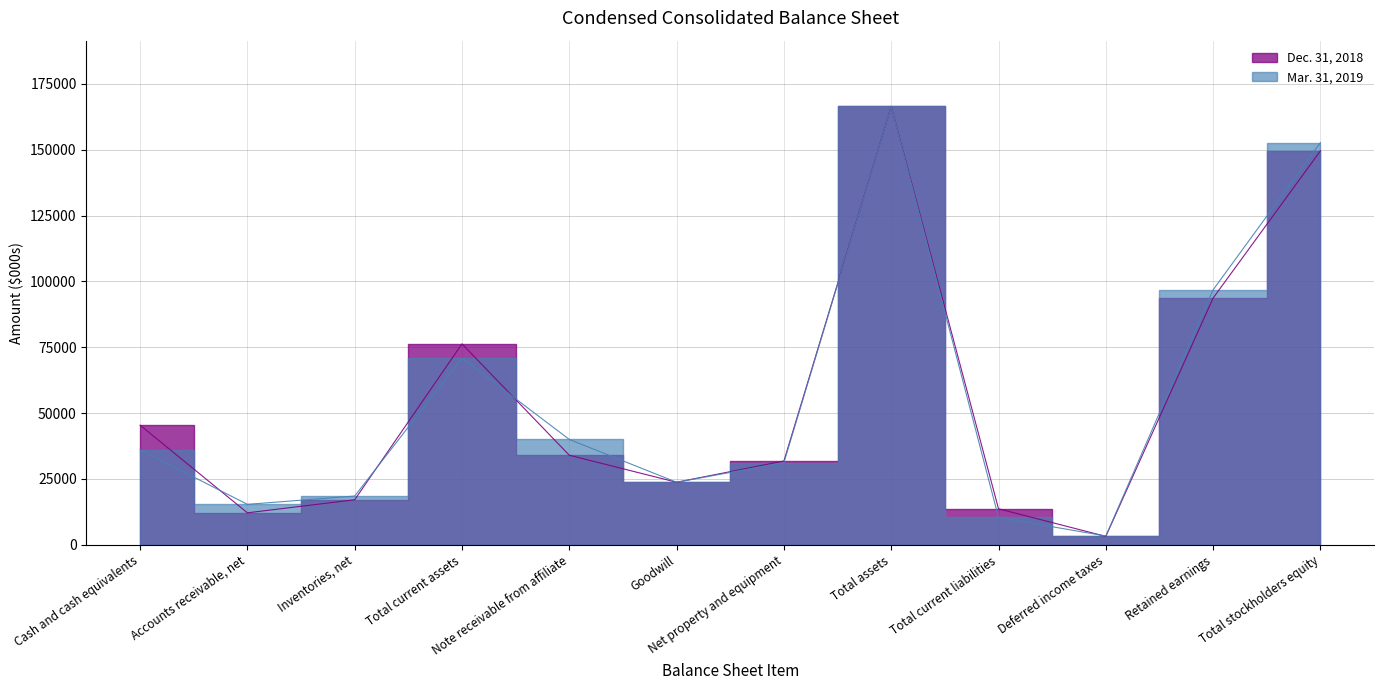

Rank the series at Goodwill from highest to lowest value.

Mar. 31, 2019, Dec. 31, 2018